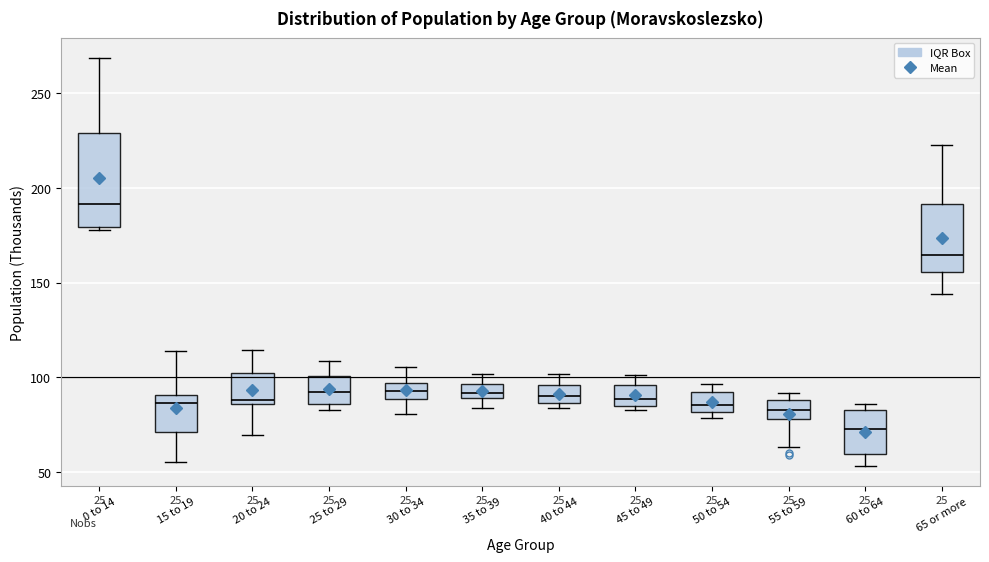

Comparing the boxes themselves (not the whiskers), which one is the tallest?

0 to 14